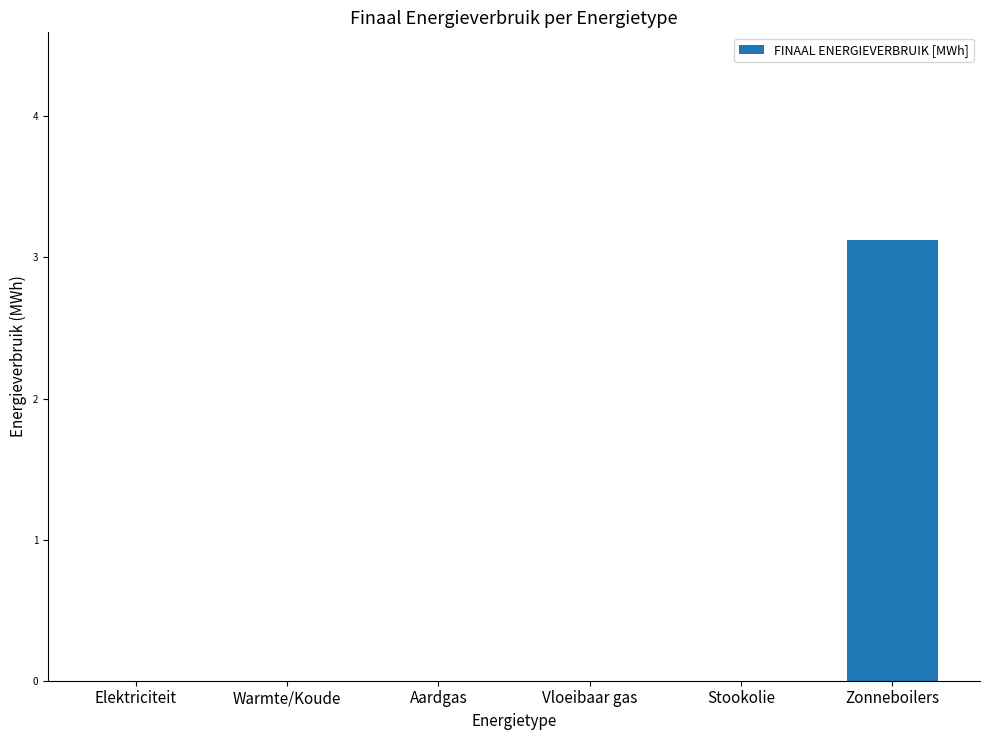

True or false: the data shows 1.9 at Aardgas.

False